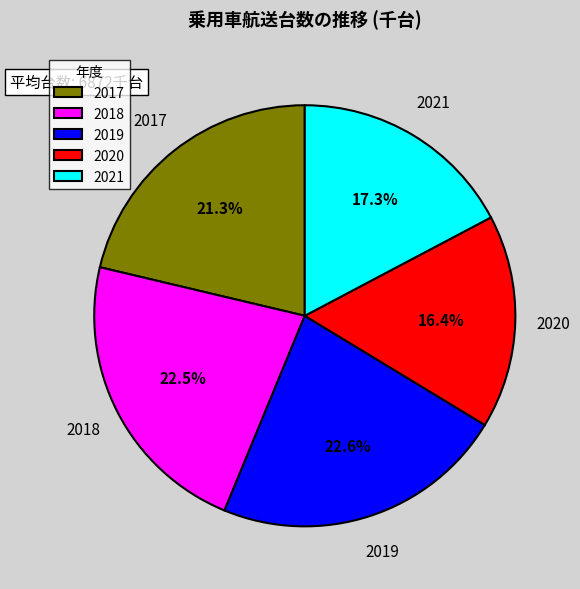

To the nearest percent, what is the average slice percentage?

20%